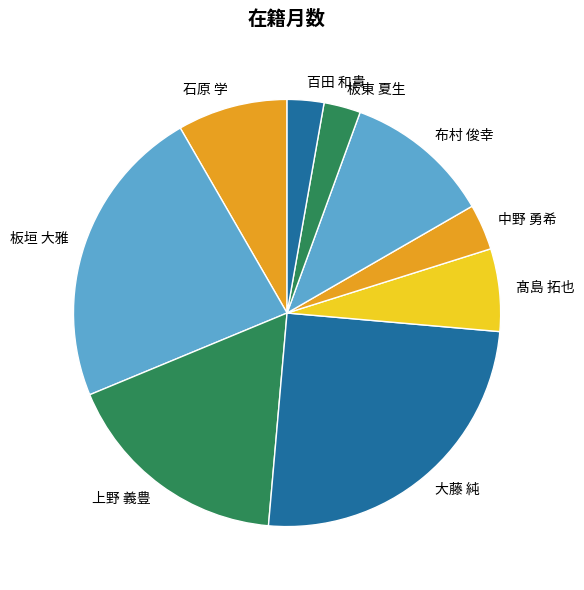

Which has a higher value, 髙島 拓也 or 板垣 大雅?

板垣 大雅